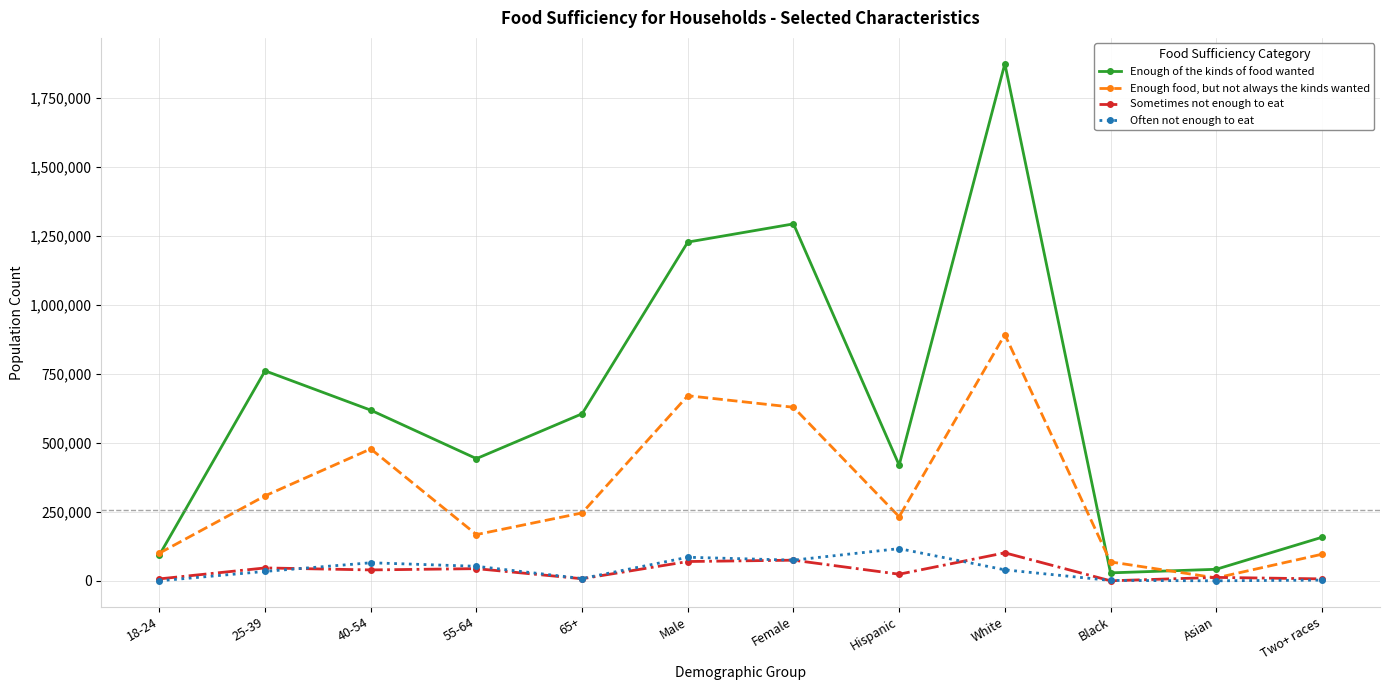

Which label corresponds to the largest value in the chart?

White